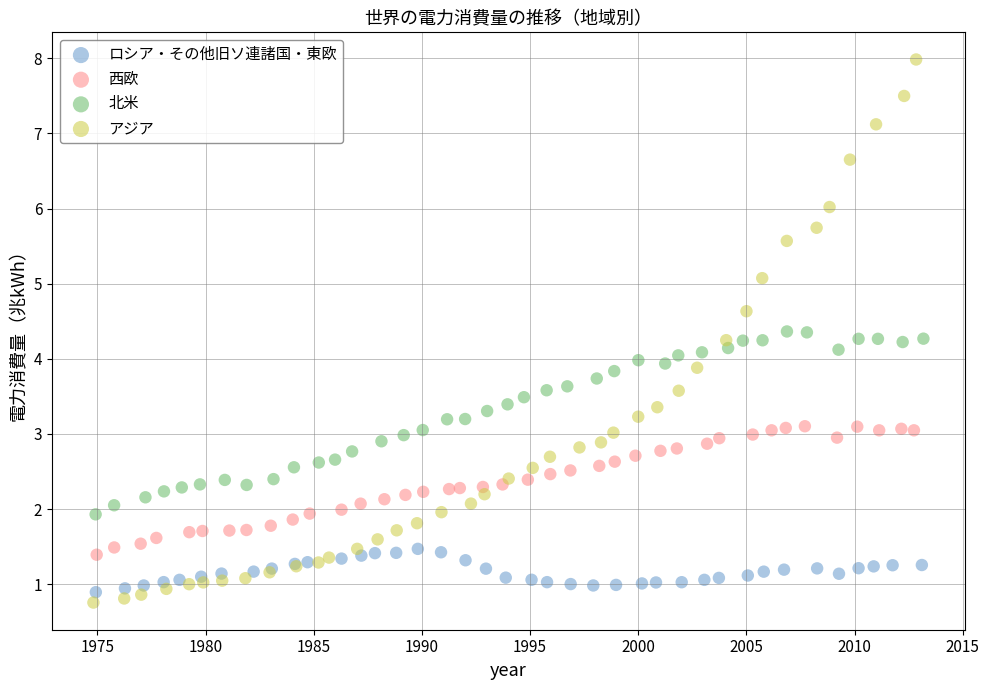

What are all the series names shown in the legend?

ロシア・その他旧ソ連諸国・東欧, 西欧, 北米, アジア